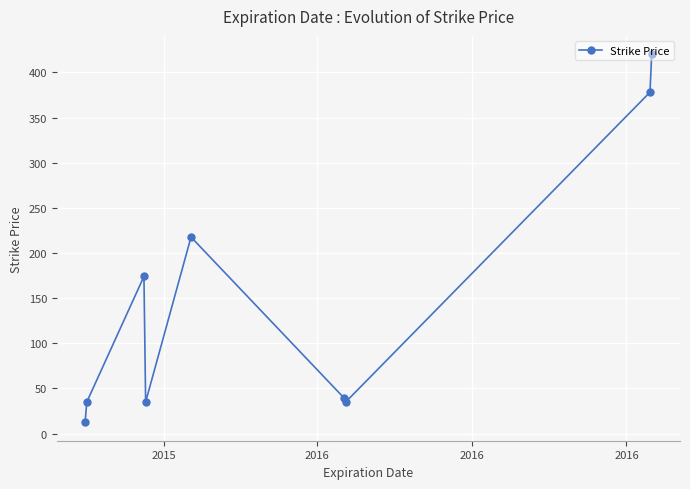

What is the greatest value displayed?

420.0